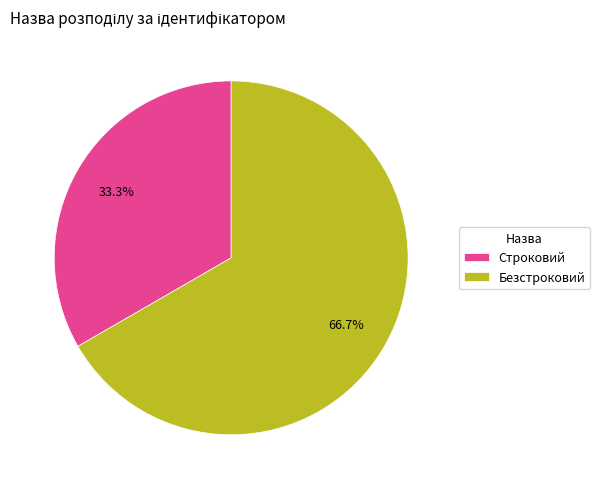

True or false: Безстроковий accounts for 67% of the total.

True